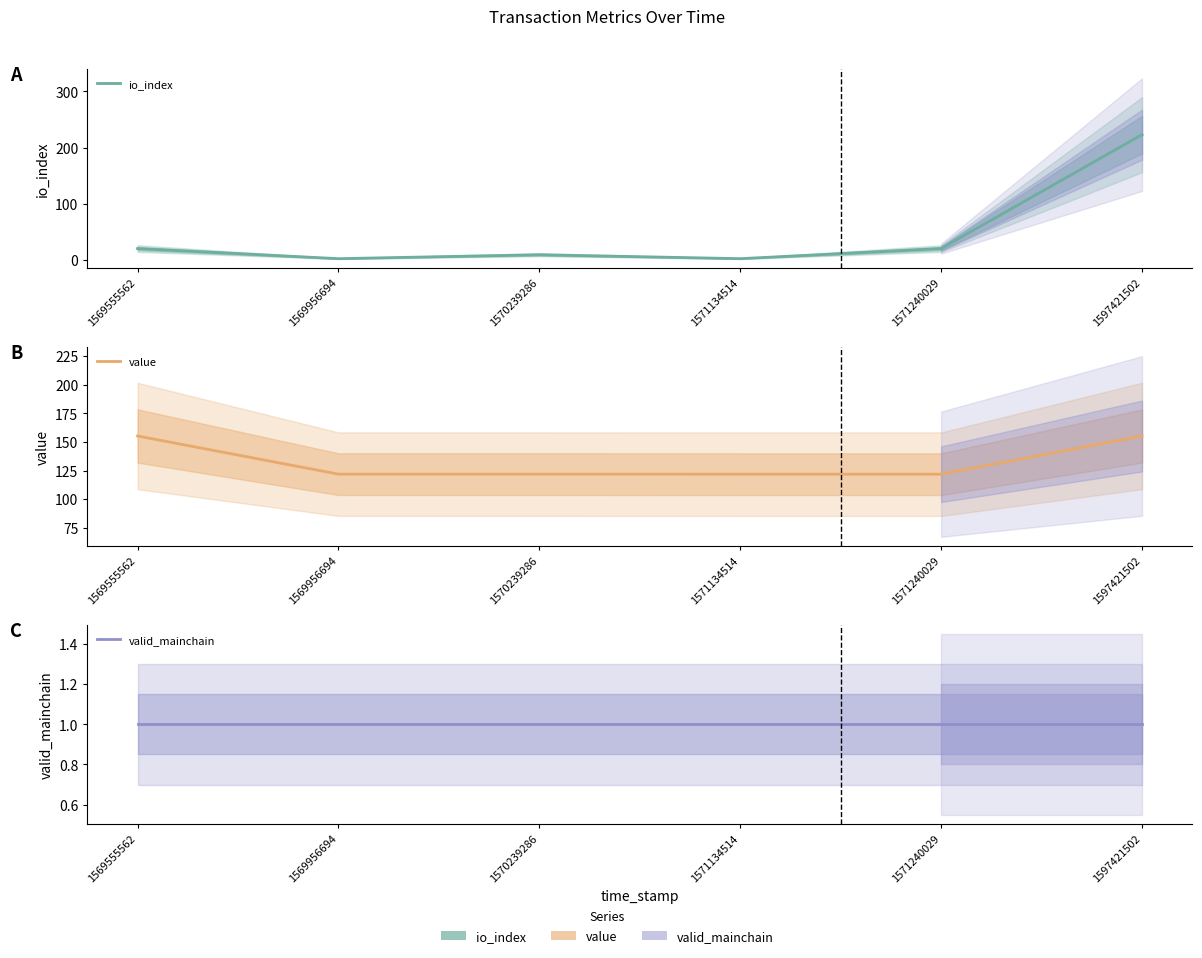

Between 1569956694 and 1571134514, which series saw the biggest shift?

value